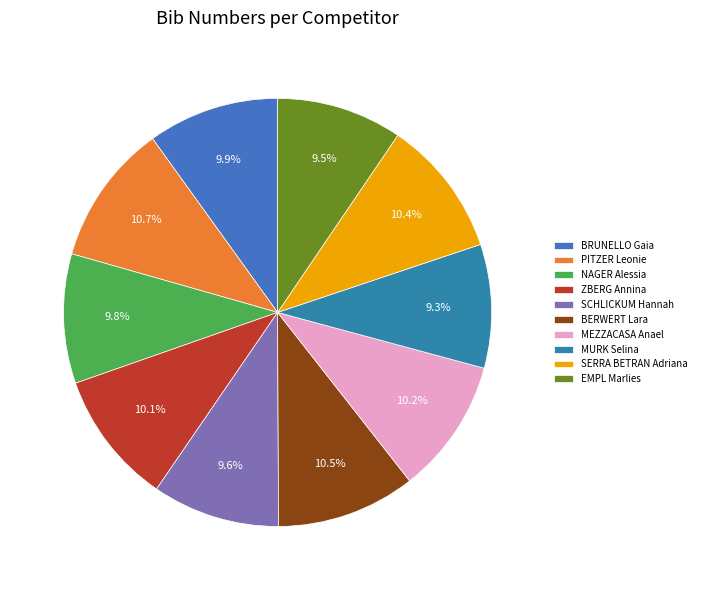

Which category has the biggest portion of the pie?

PITZER Leonie